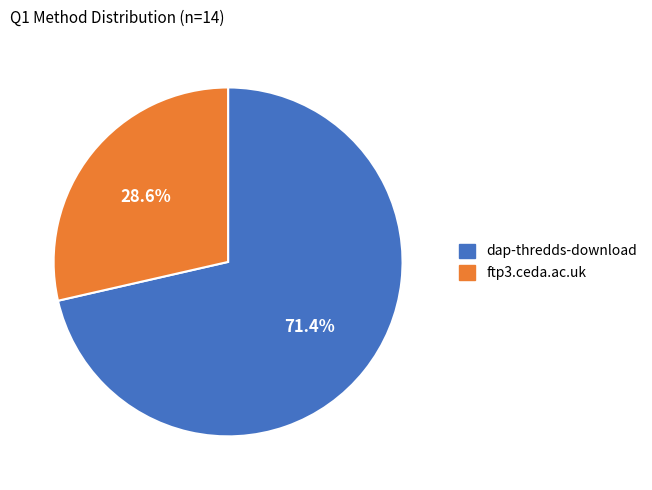

Which has a higher value, dap-thredds-download or ftp3.ceda.ac.uk?

dap-thredds-download